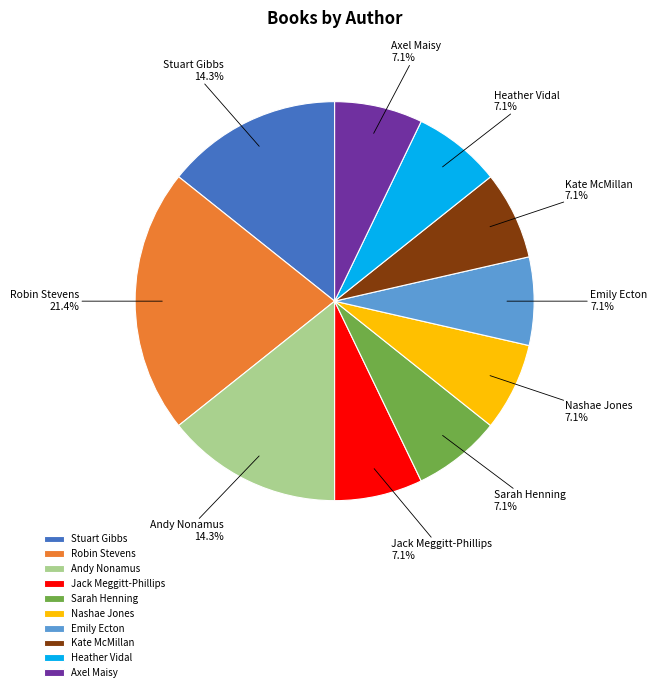

Does Emily Ecton represent more than half of the total?

No